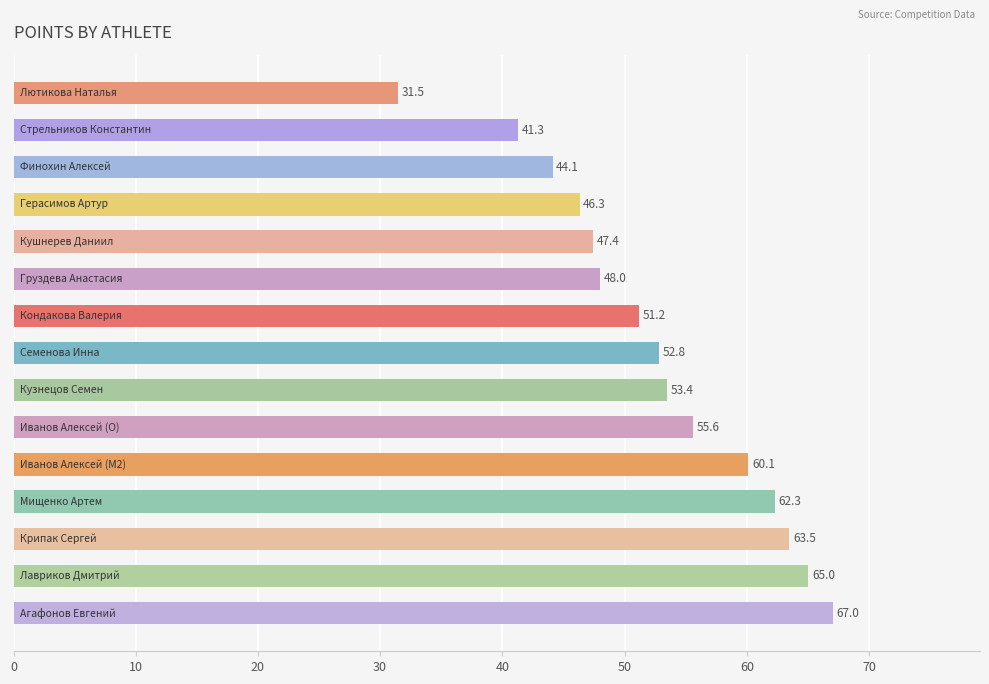

What is the smallest value displayed?

31.5